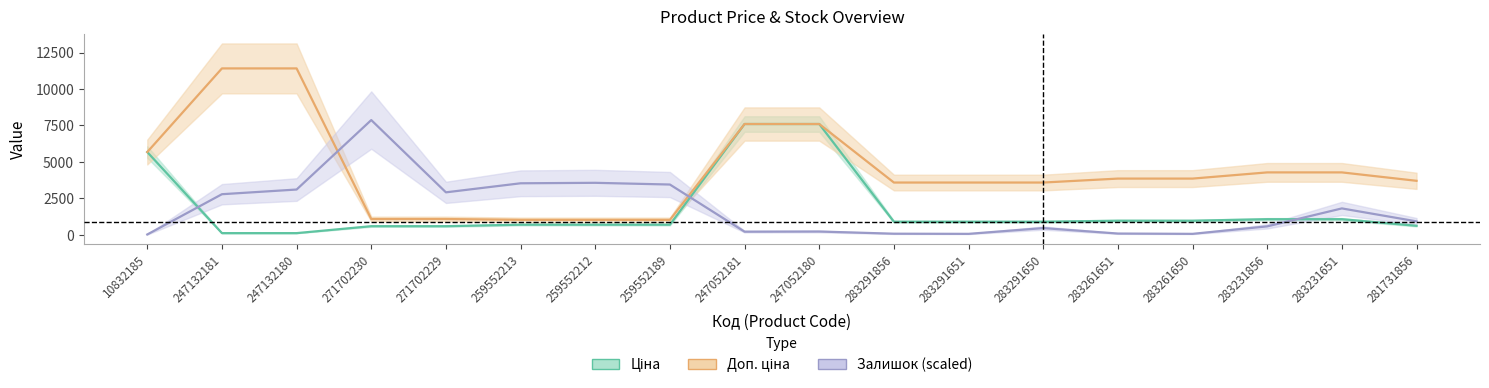

What is the label of the 16th point from the left?

283231856